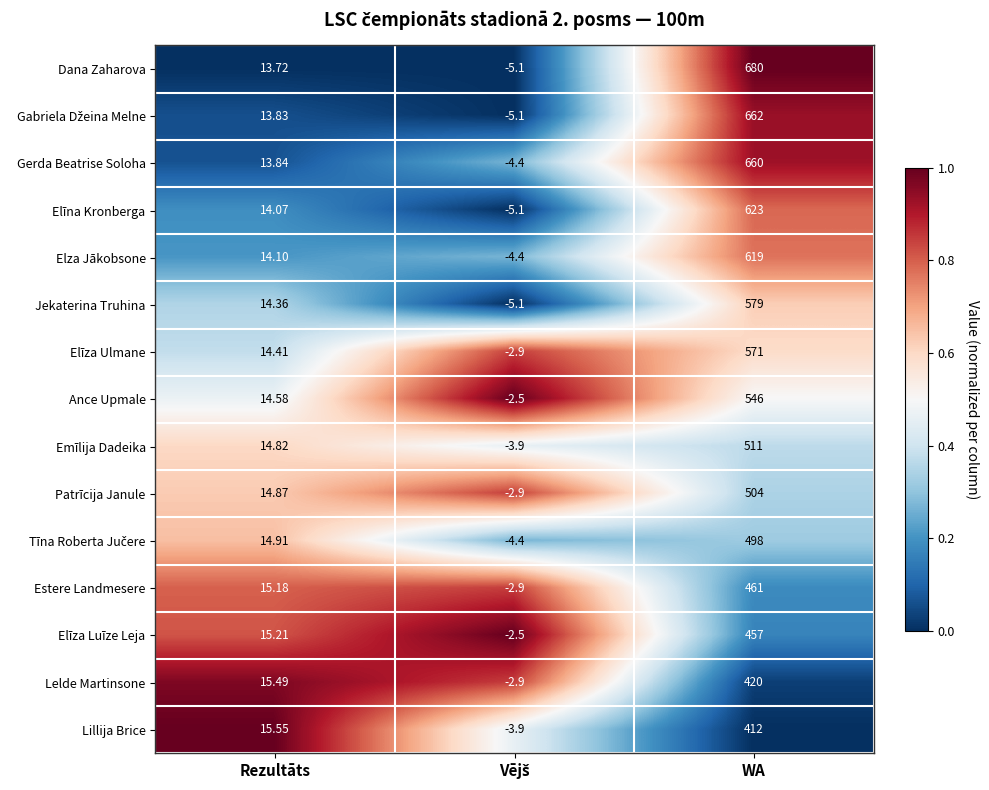

At which category is the sum across all series the highest?

WA